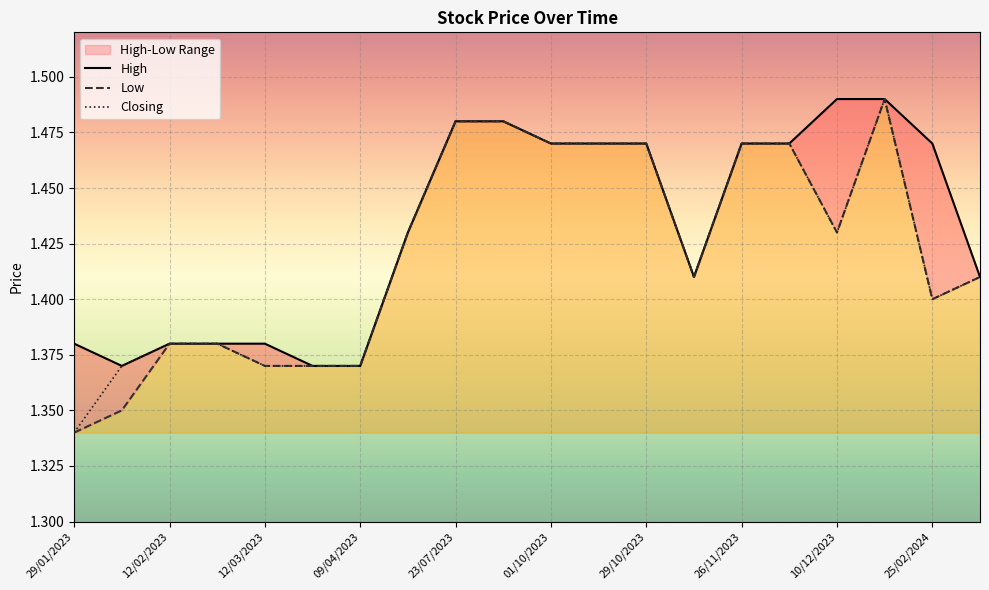

Is this an area chart (filled region under the line)?

No